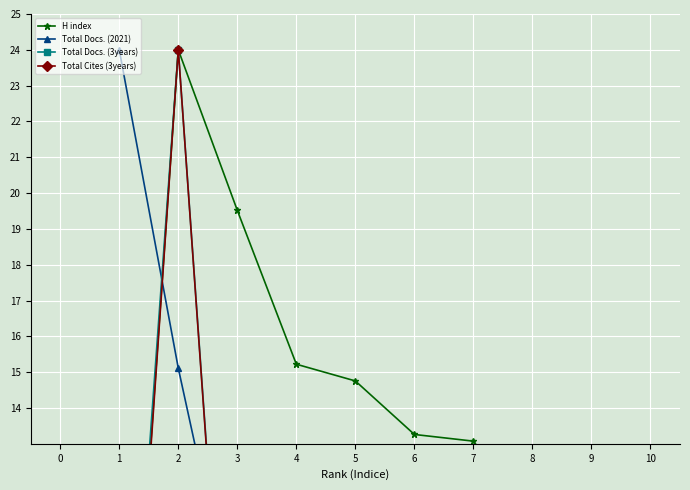

Rank the categories by Total Docs. (3years) value from lowest to highest.

8, 9, 4, 6, 7, 10, 3, 1, 5, 2